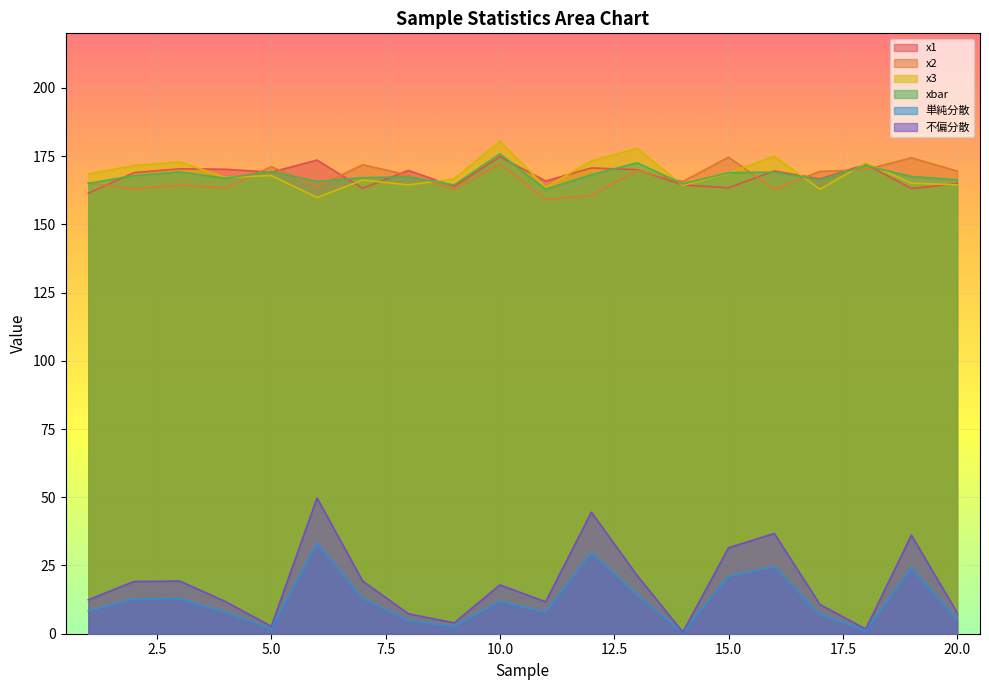

The xbar series shows 56.9 at 8. True or false?

False